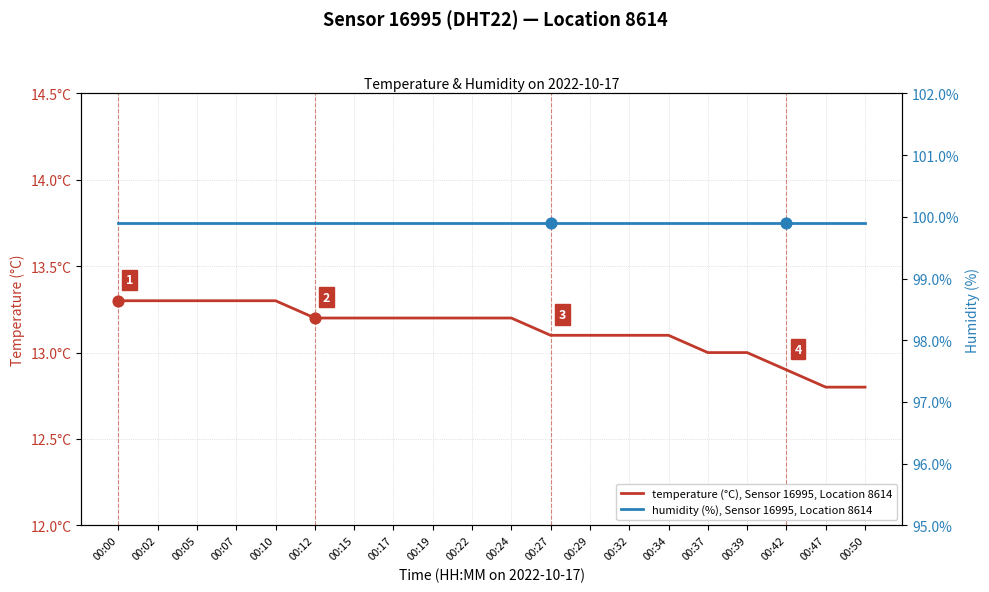

Which series has the largest total across all categories?

humidity (%), Sensor 16995, Location 8614